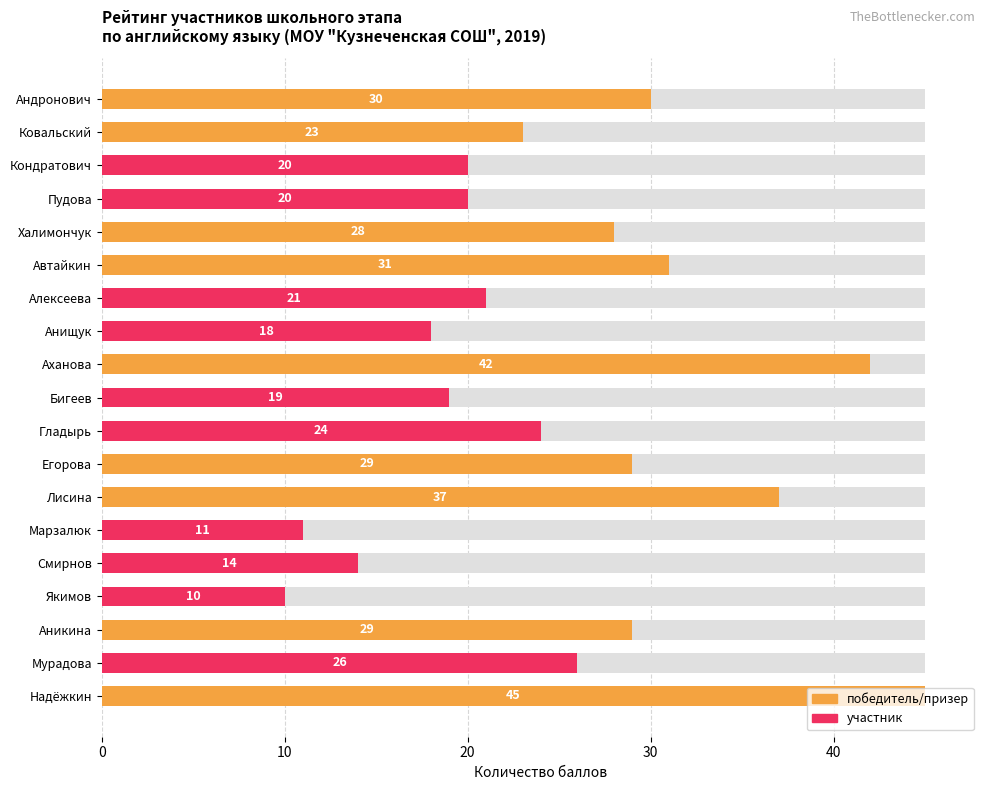

What is the label of the 5th bar from the right?

Смирнов